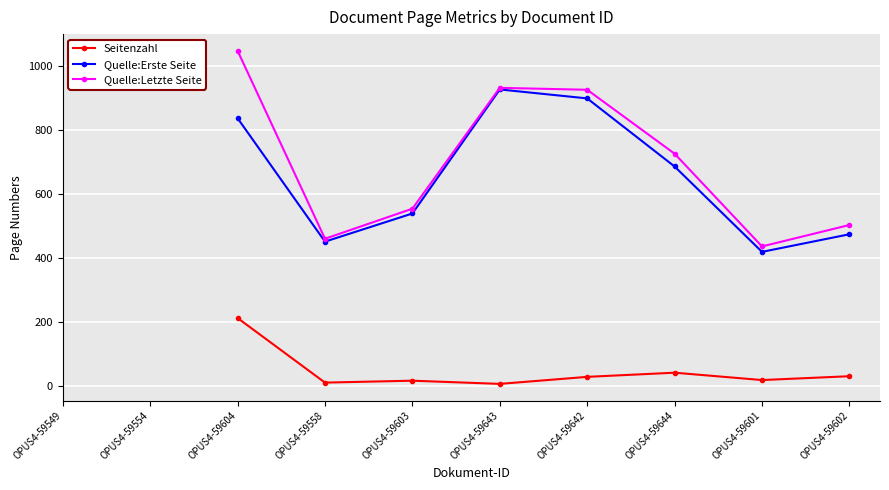

True or false: Seitenzahl and Quelle:Erste Seite cross at least once.

False